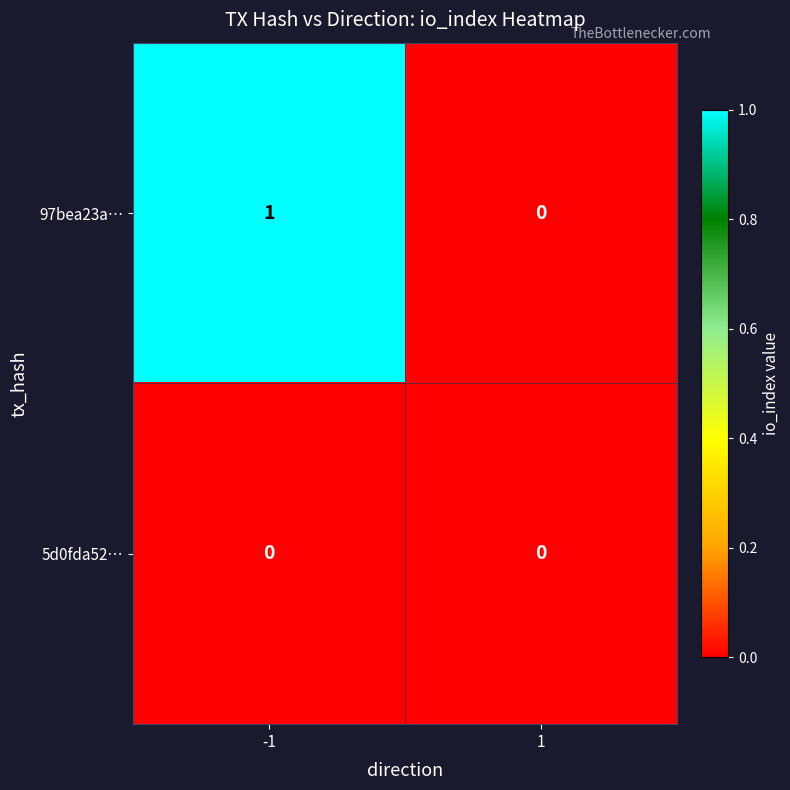

List the series in order of their peak value, lowest first.

5d0fda52…, 97bea23a…